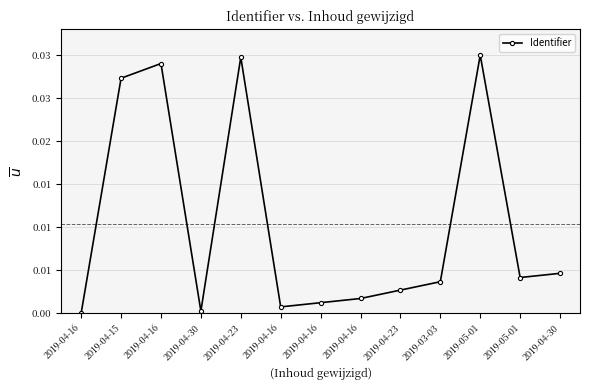

Does the chart have visible grid lines?

Yes